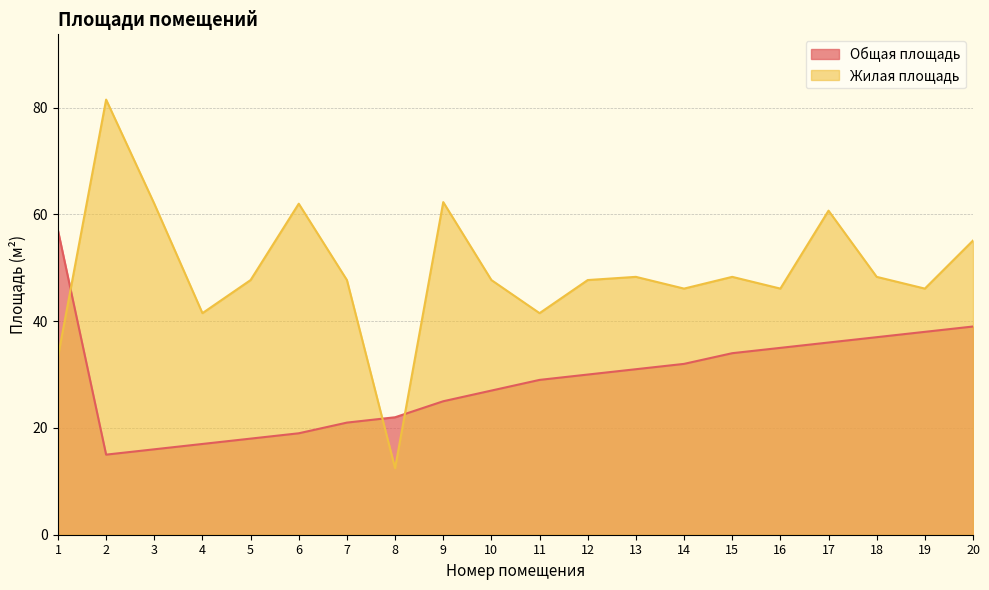

Between which two adjacent categories do Общая площадь and Жилая площадь first intersect?

1 and 2